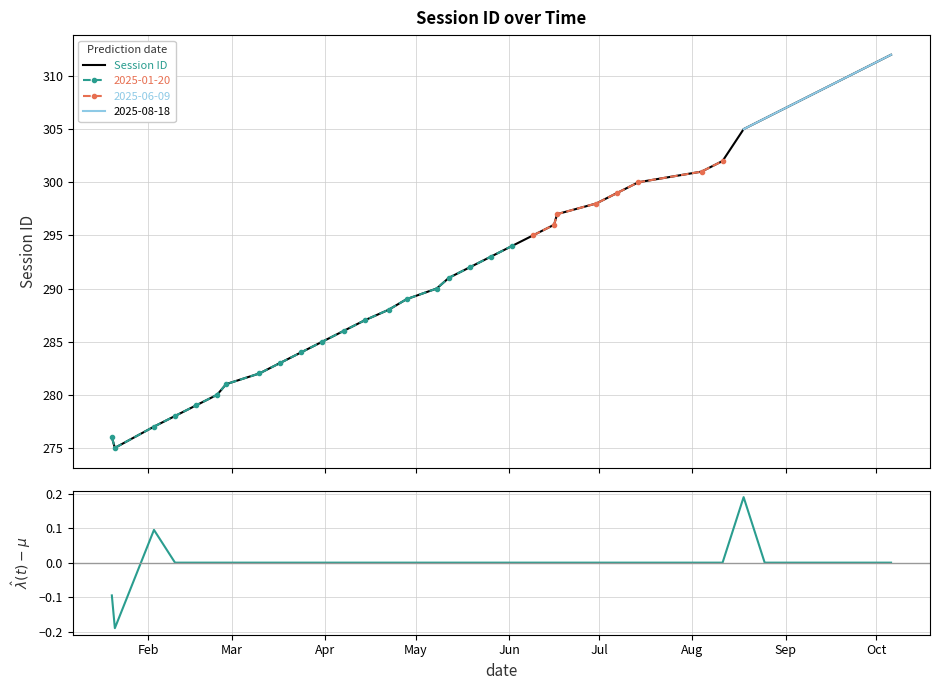

What is the highest value of the Session ID series?

312